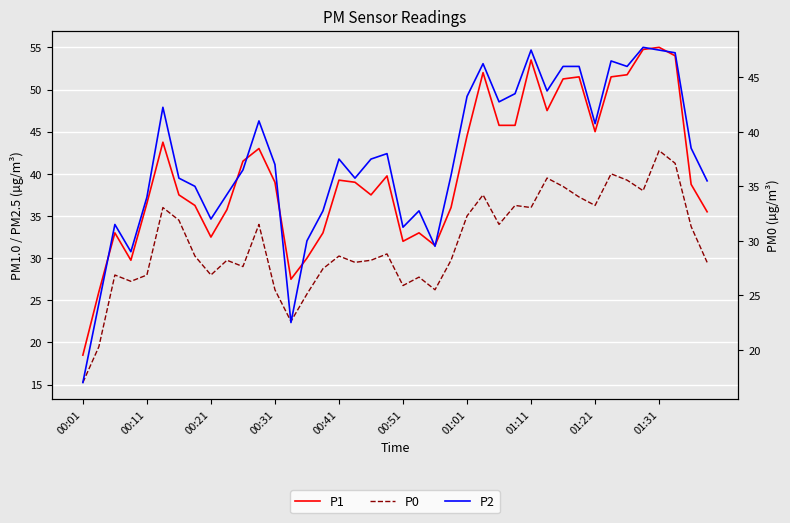

What is the spread (max minus min) of values at 29?

8.0